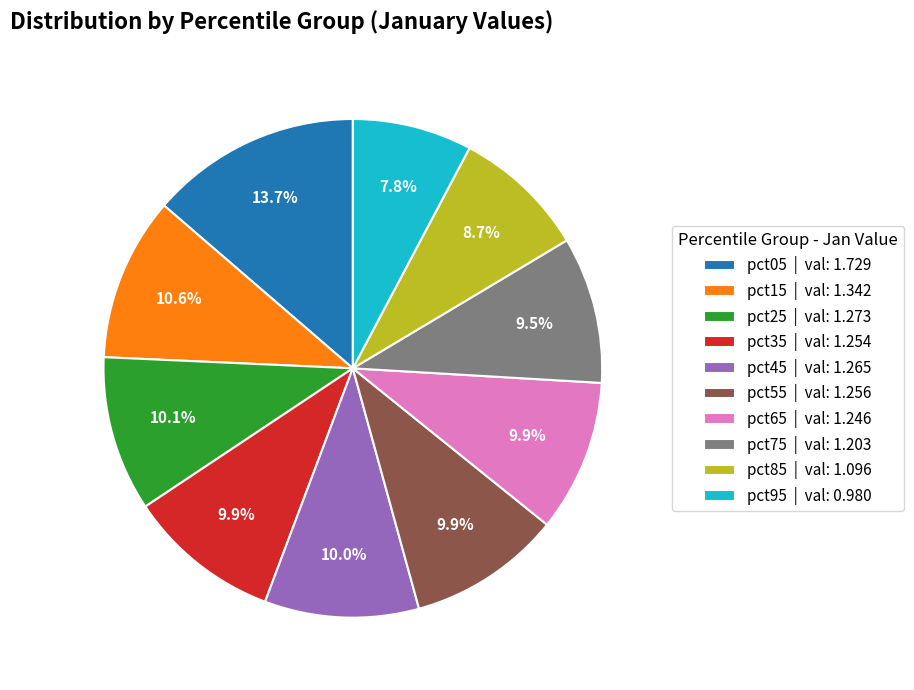

Between pct65 and pct05, which is larger?

pct05